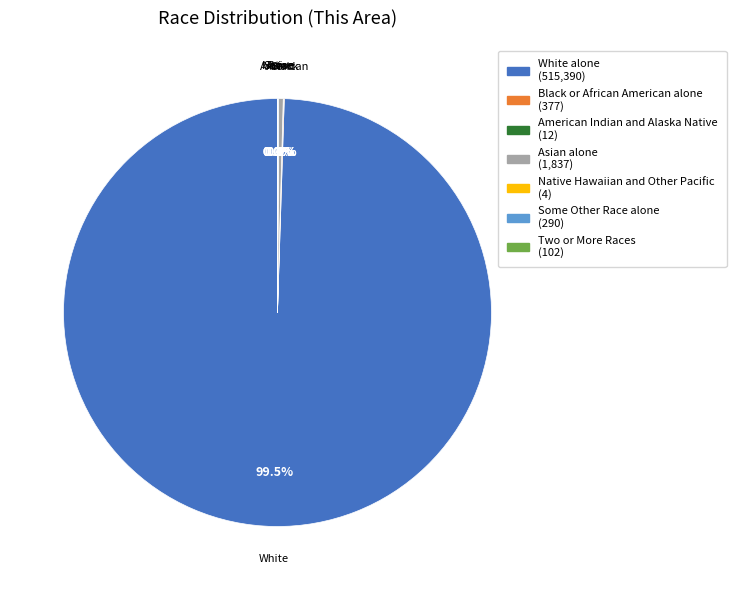

What is the largest slice in the pie chart?

White alone